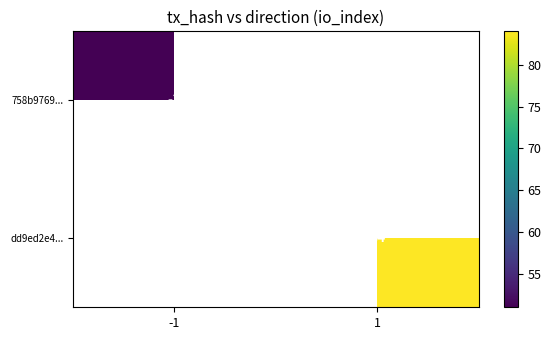

The 758b9769... series shows 0 at -1. True or false?

False